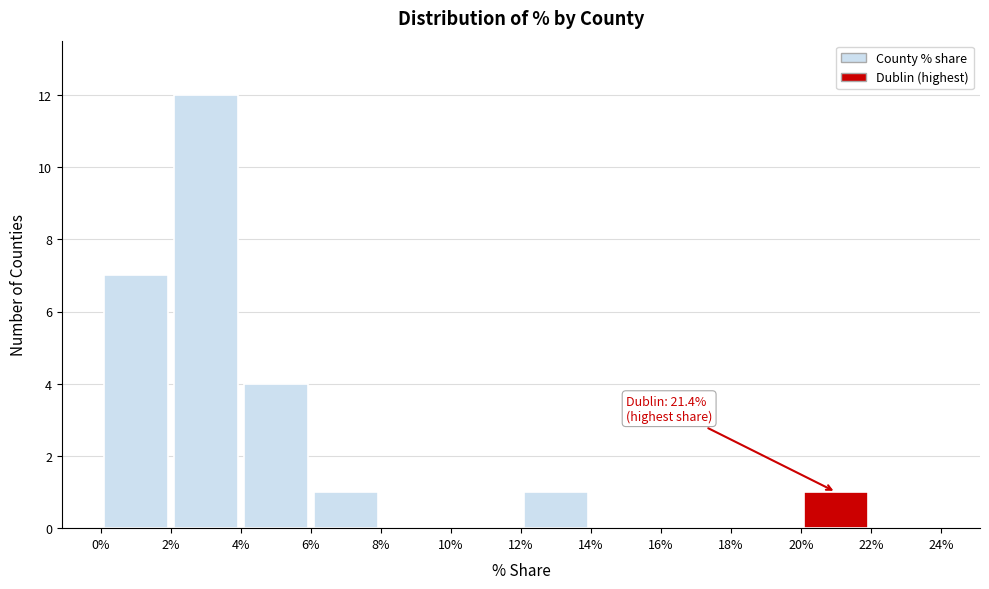

Over which range of the x-axis is the bar tallest?

2% to 4%